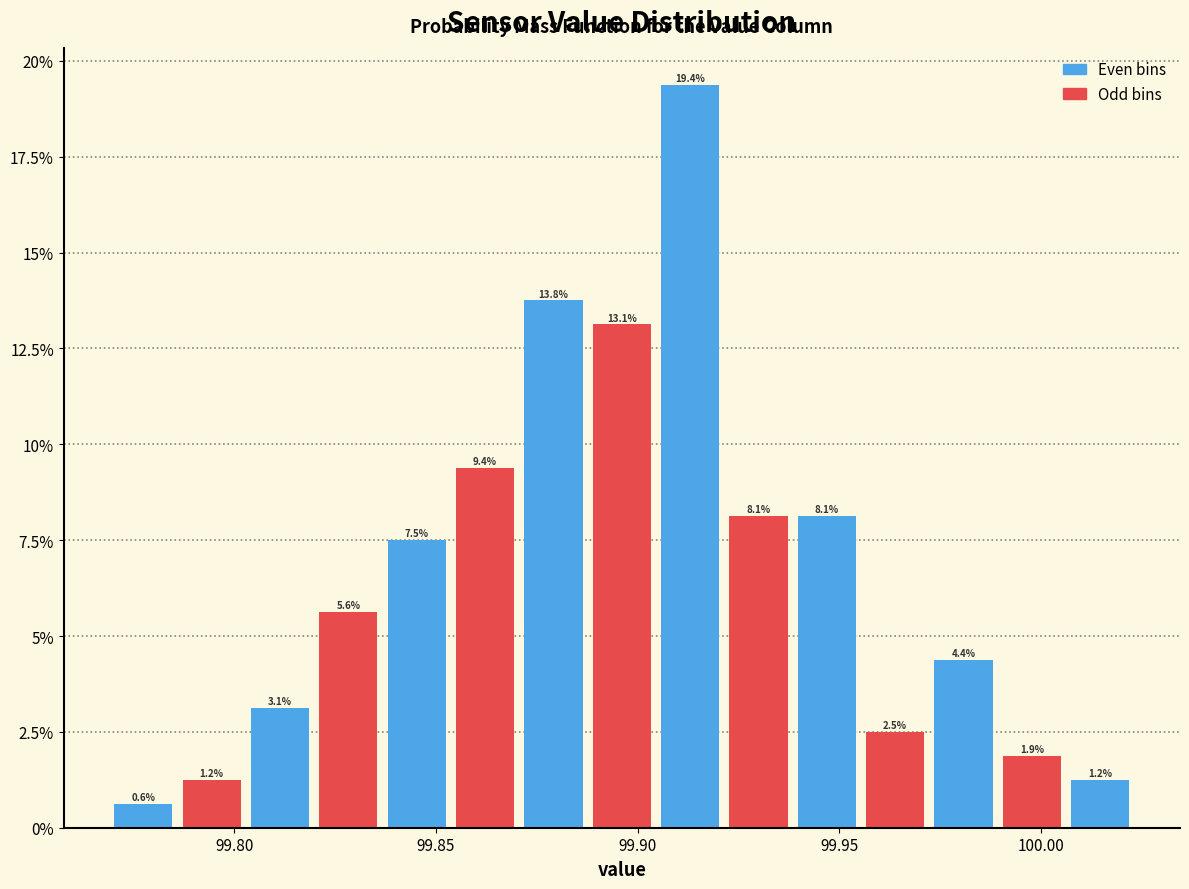

Read against the x-axis, roughly where is the centre of the tallest bar?

99.915